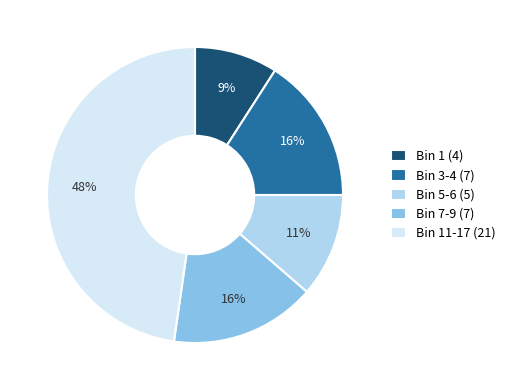

To the nearest percent, what is the combined percentage of Bin 5-6 (5) and Bin 3-4 (7)?

27%